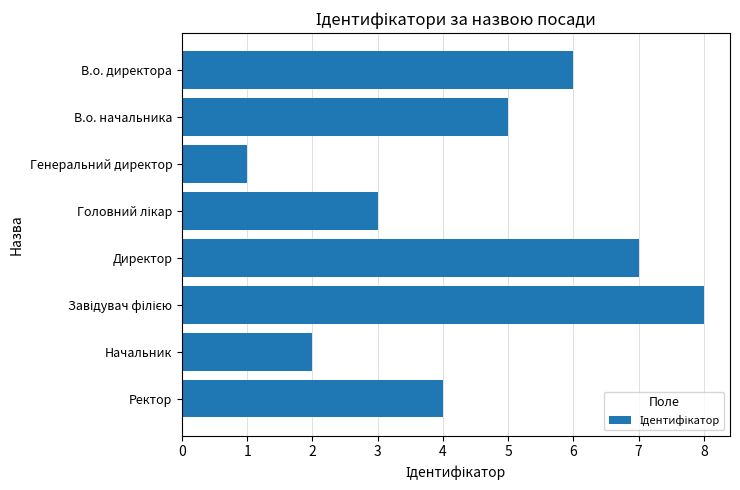

Count the number of data series in this chart.

1